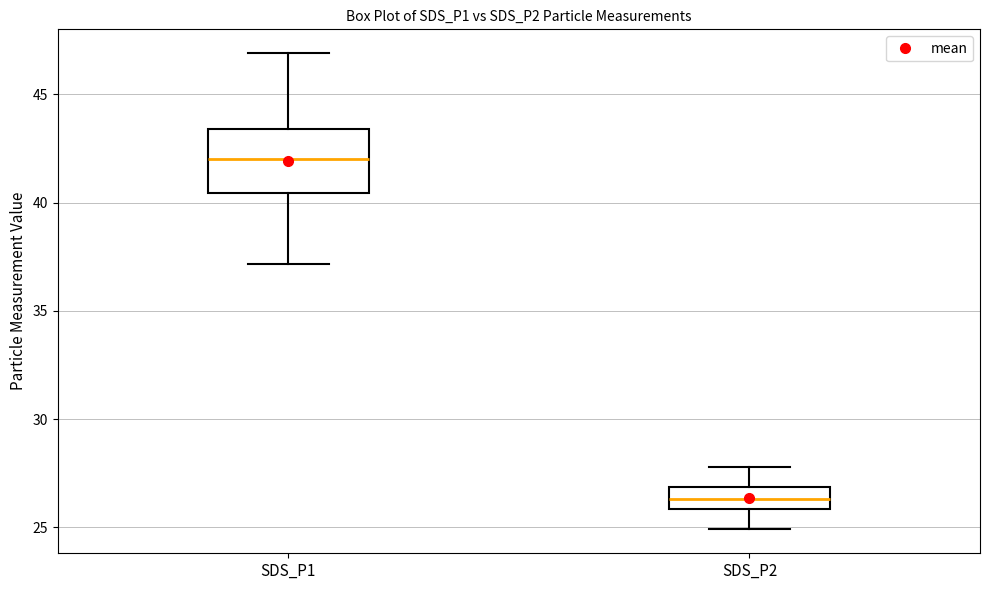

Reading left to right, transcribe this box plot: for each box, give where its median line is, the range the box spans, and where its two whiskers end, as read against the y-axis. The values are not printed on the chart, so give them approximately, as read against the axis.

SDS_P1: median 42.0, box 40.5 to 43.5, whiskers 37.0 to 47.0
SDS_P2: median 26.5, box 26.0 to 27.0, whiskers 25.0 to 28.0